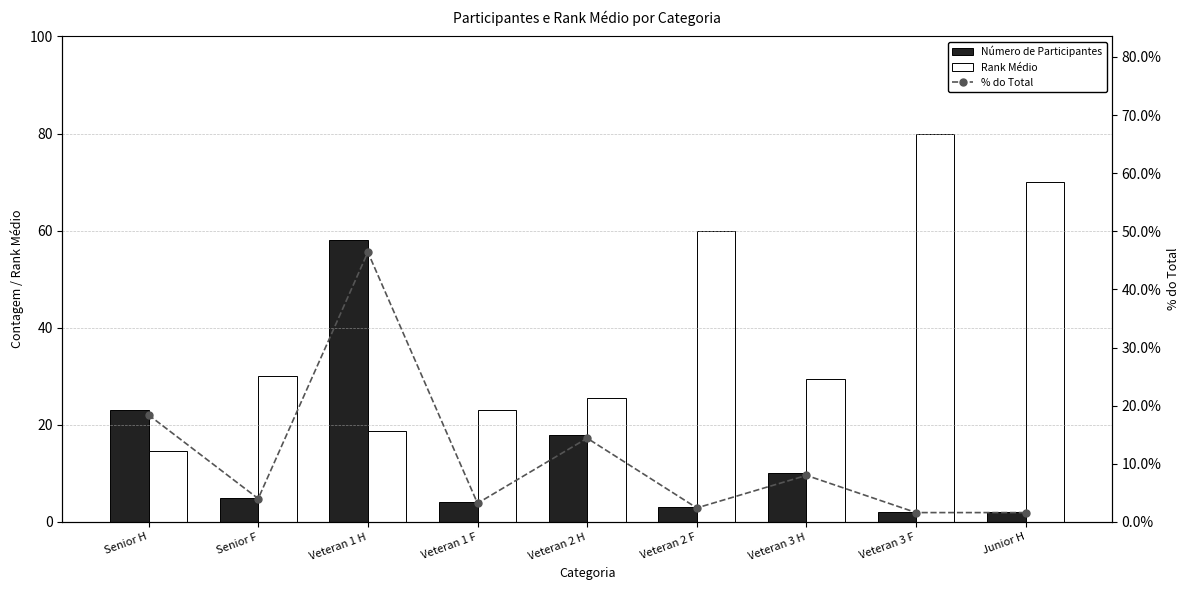

What is the label of the 9th bar from the left?

Junior H